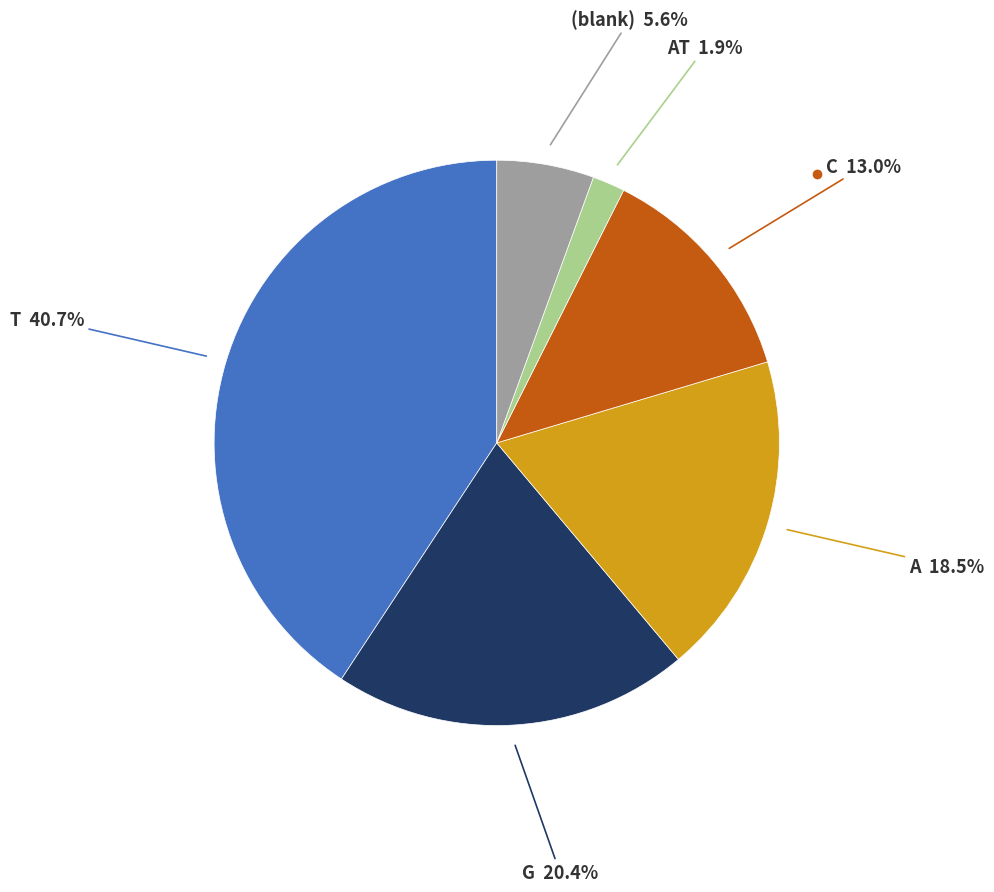

Is there any slice that represents more than half of the pie?

No